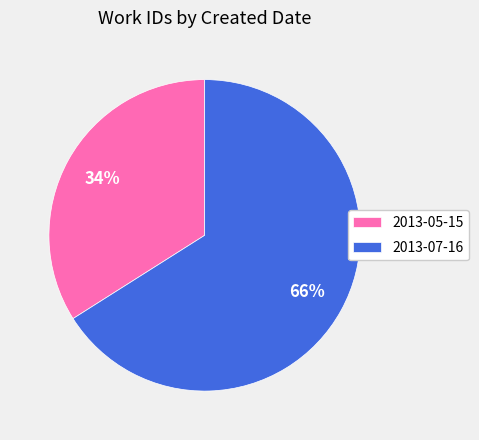

Which slice is the largest?

2013-07-16